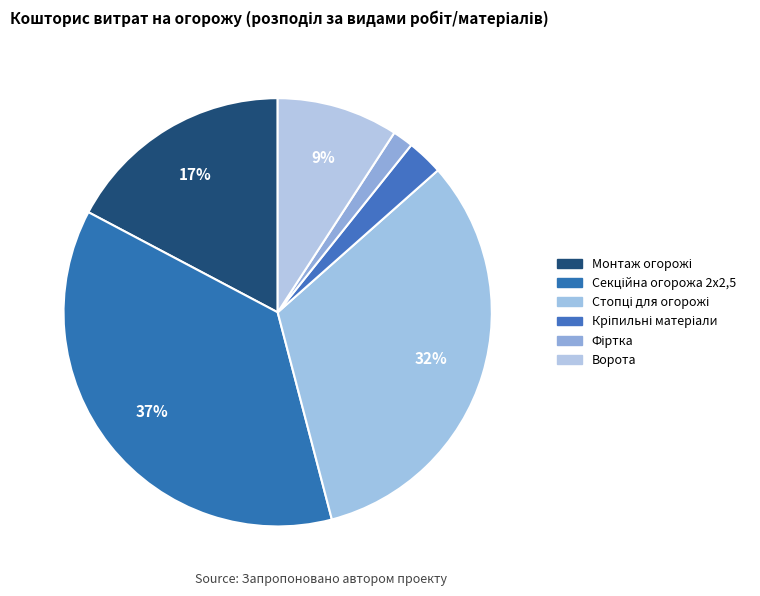

Rank the categories by value from highest to lowest.

Секційна огорожа 2х2,5, Стопці для огорожі, Монтаж огорожі, Ворота, Кріпильні матеріали, Фіртка